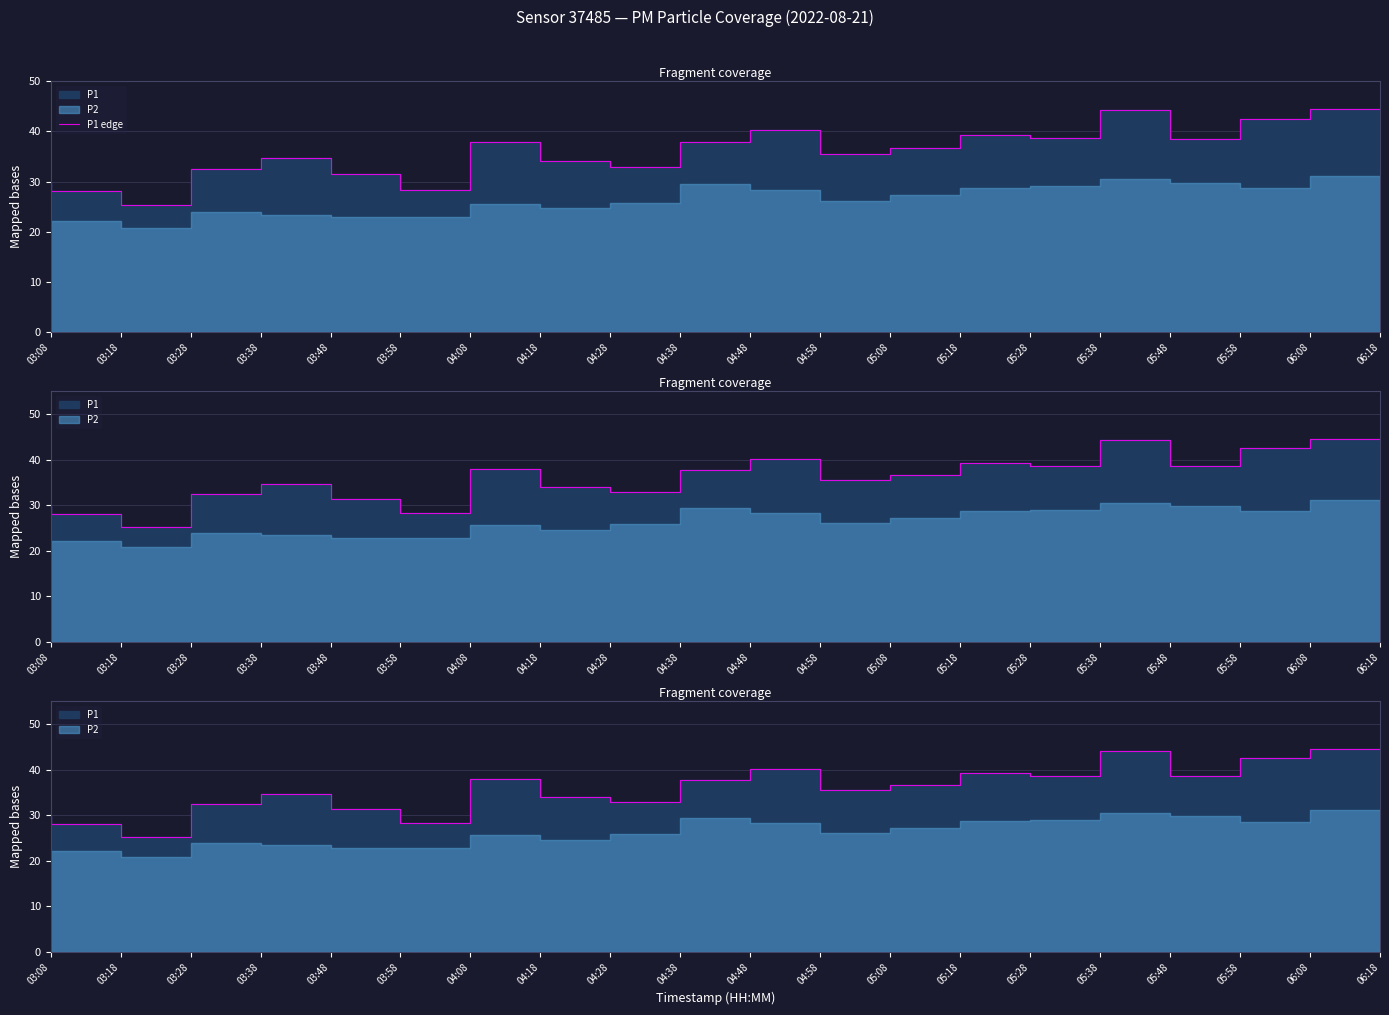

What is the label of the 16th point from the left?

05:38